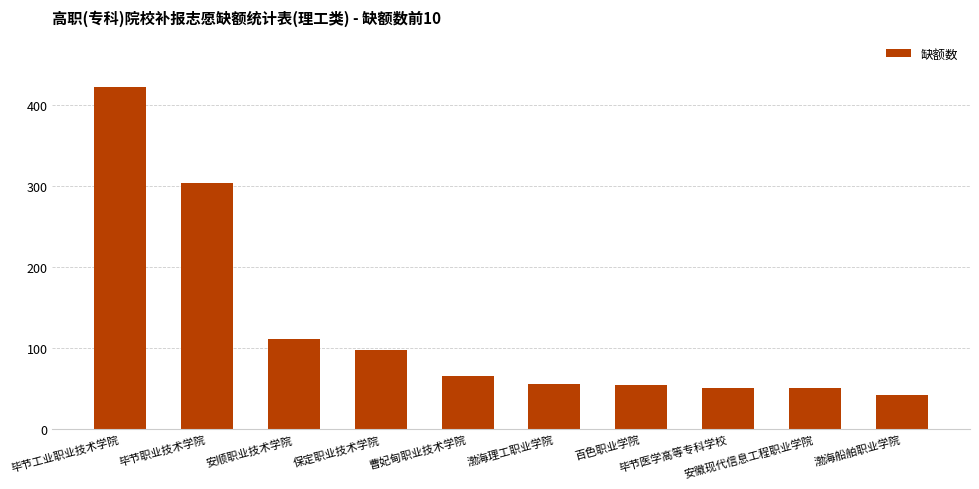

The chart shows a value of 65 at 曹妃甸职业技术学院. True or false?

True